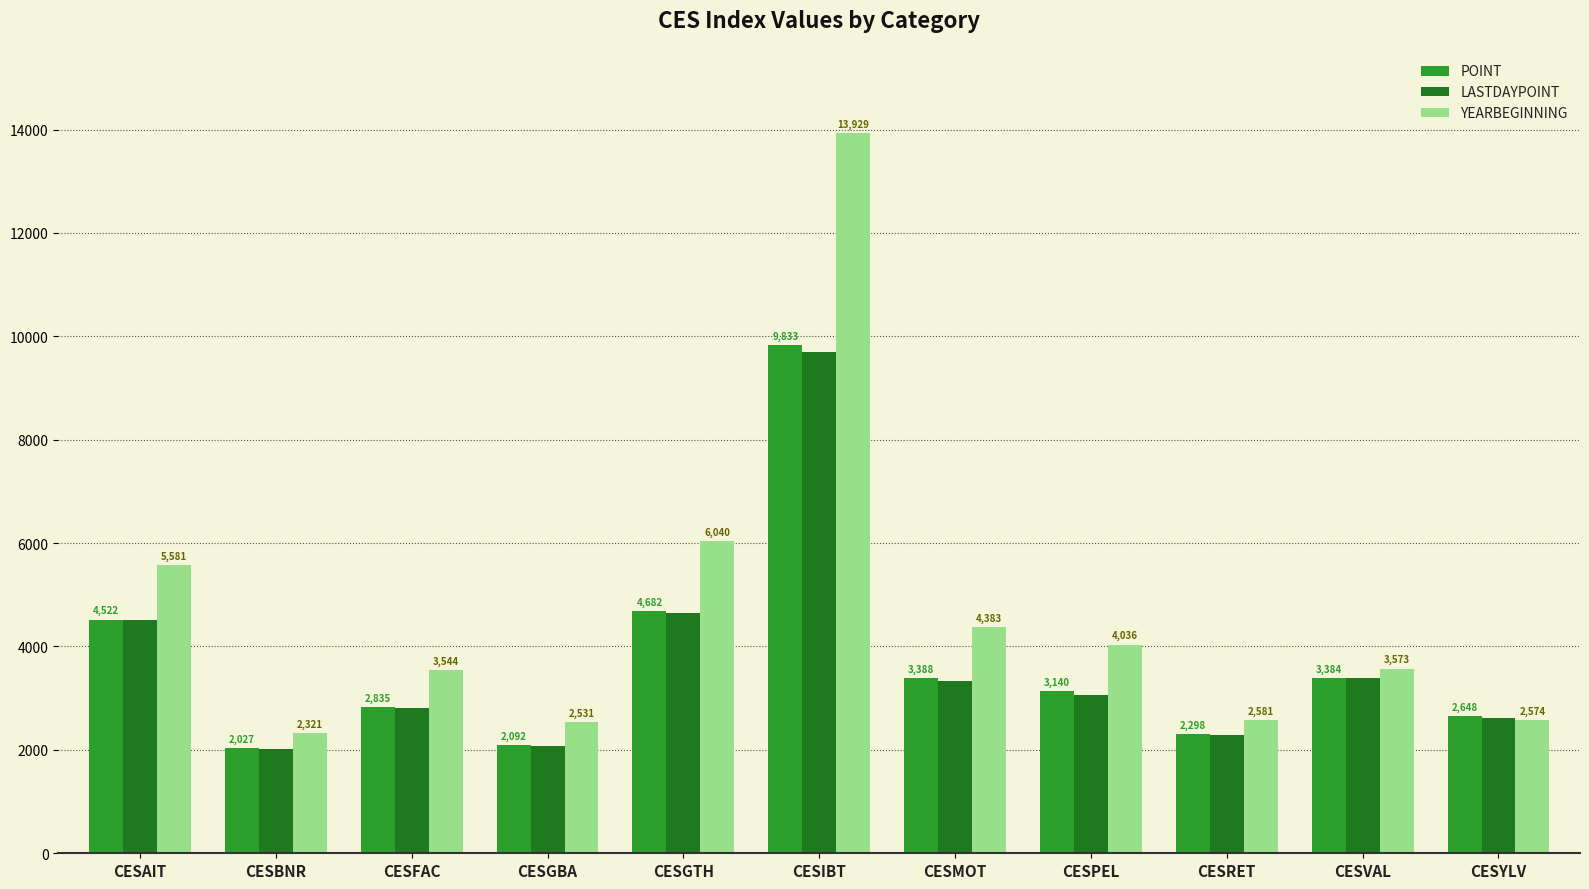

What is the difference between the second highest and second lowest values in the LASTDAYPOINT series?

2583.0